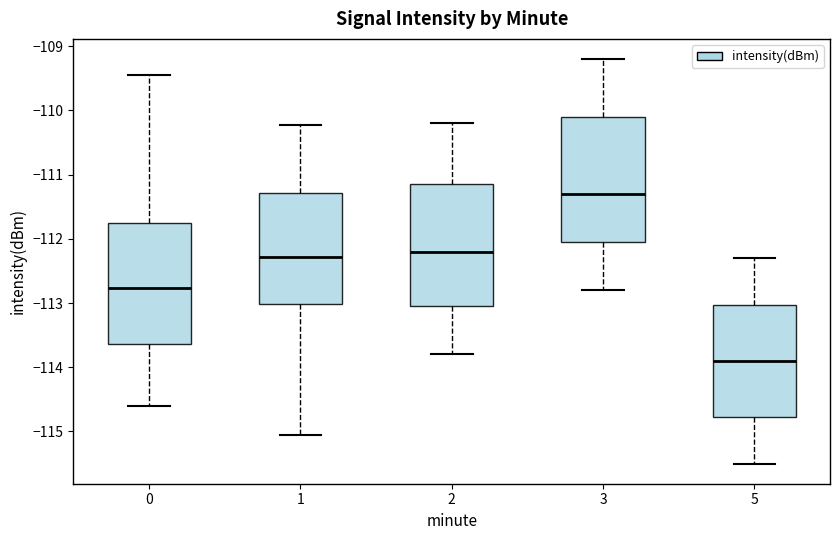

Reading left to right, read every box against the y-axis: the position of its median line, the range the box covers, and the ends of its whiskers. The values are not printed on the chart, so give them approximately, as read against the axis.

0: median -112.8, box -113.6 to -111.8, whiskers -114.6 to -109.5
1: median -112.3, box -113.0 to -111.3, whiskers -115.1 to -110.2
2: median -112.2, box -113.0 to -111.1, whiskers -113.8 to -110.2
3: median -111.3, box -112.0 to -110.1, whiskers -112.8 to -109.2
5: median -113.9, box -114.8 to -113.0, whiskers -115.5 to -112.3